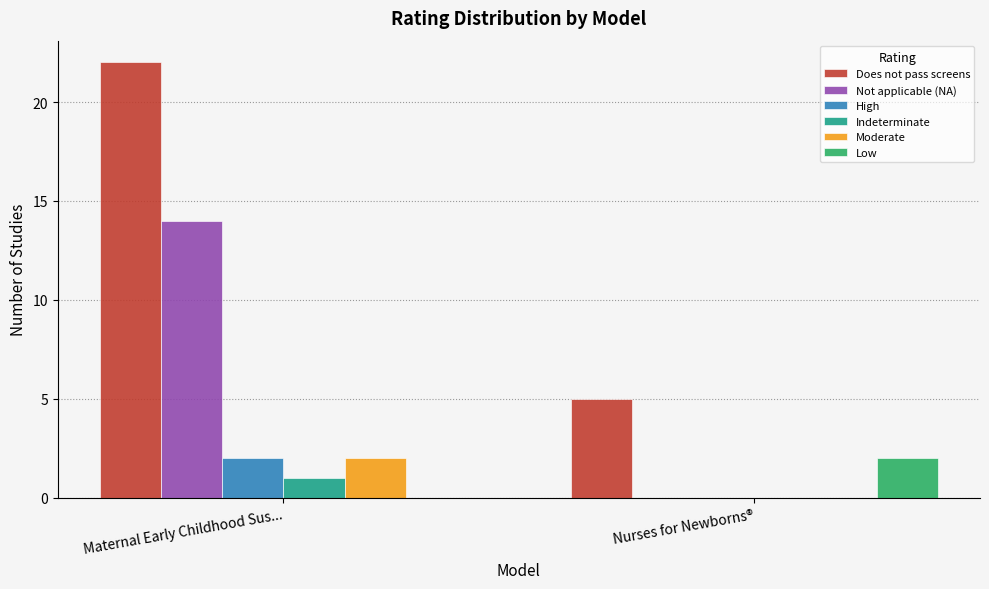

What is the difference between the Low values at Nurses for Newborns® and Maternal Early Childhood Sus...?

2